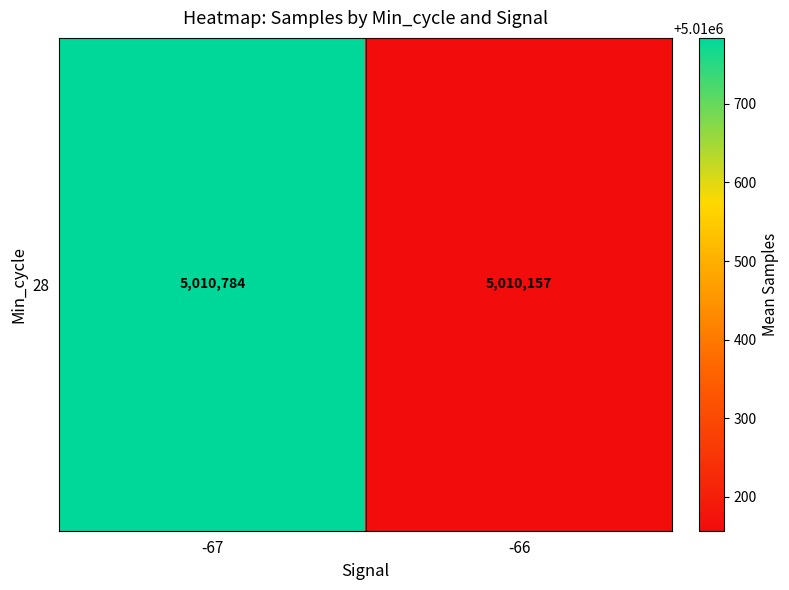

Is it true that the value at -67 is 5010784.0?

True